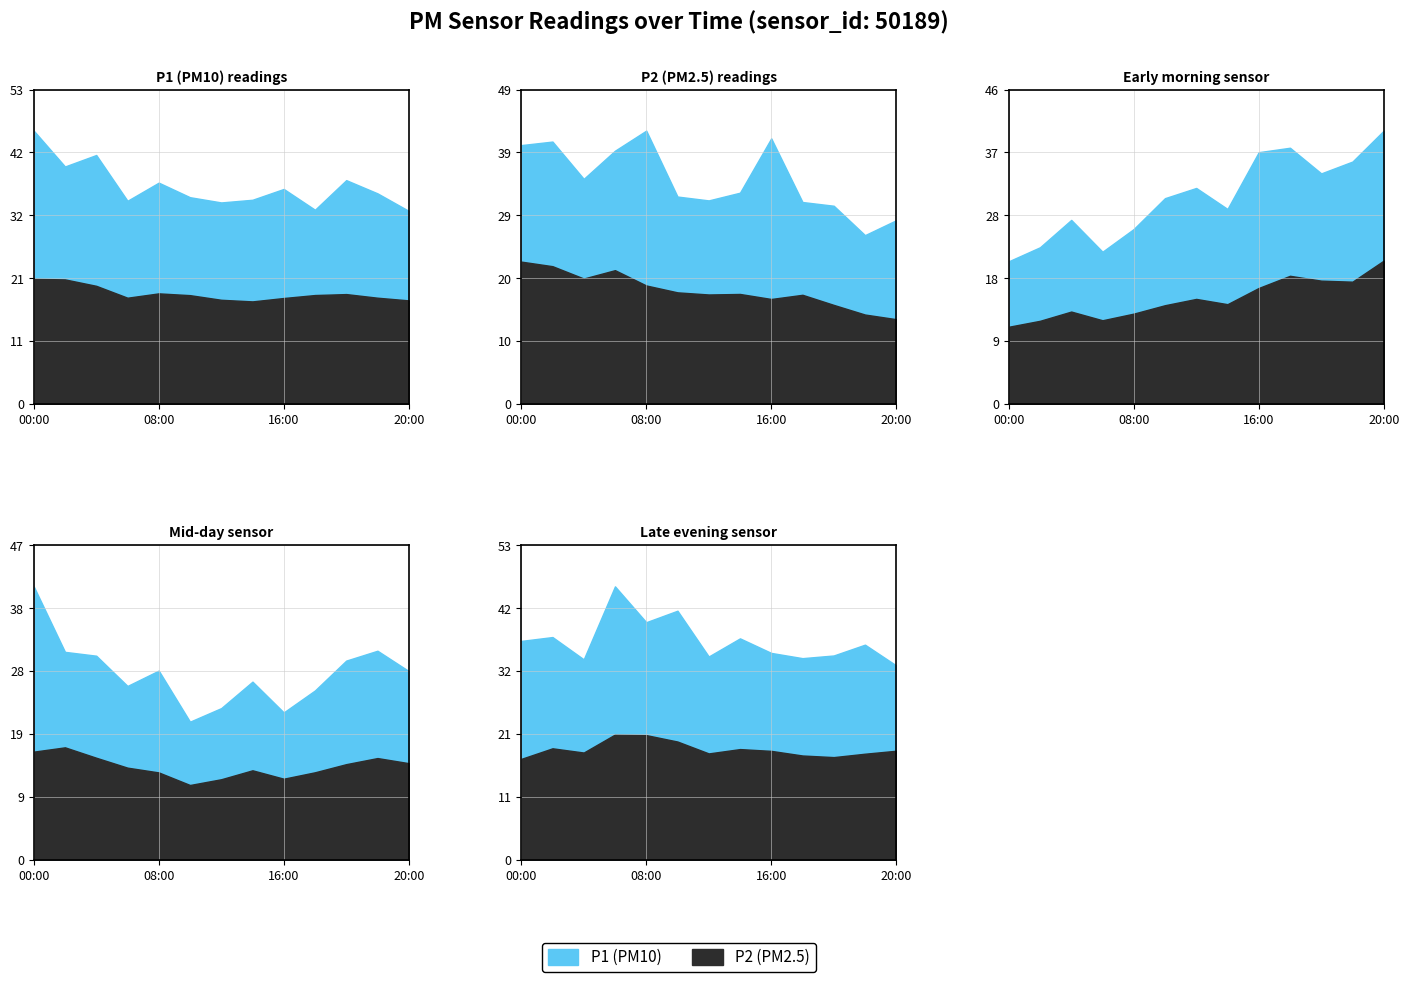

What is the spread (max minus min) of values at 06:00?

16.3